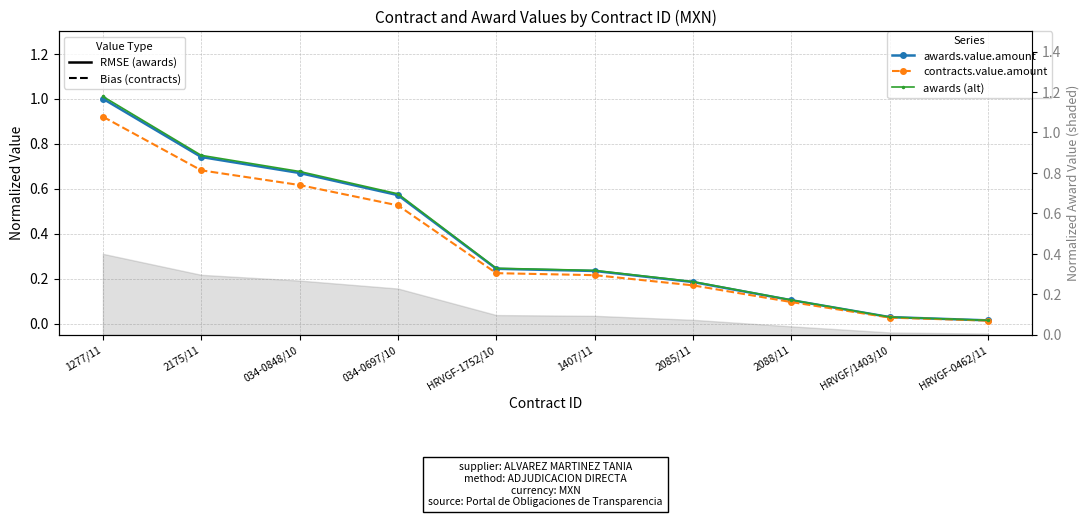

Which series has the largest total across all categories?

awards (alt)